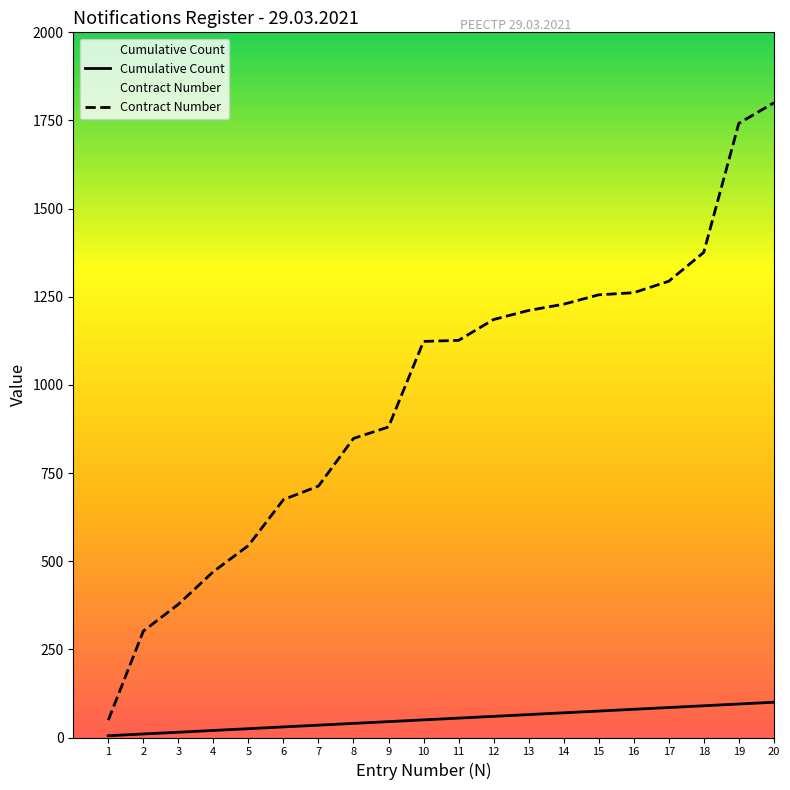

Between 15 and 1, which is larger?

15